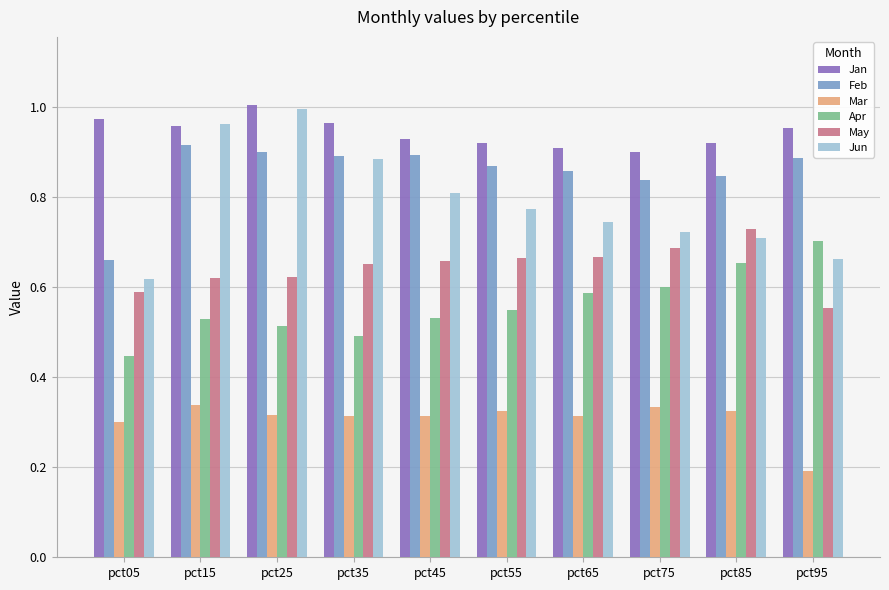

What is the sum of all Feb values?

8.6